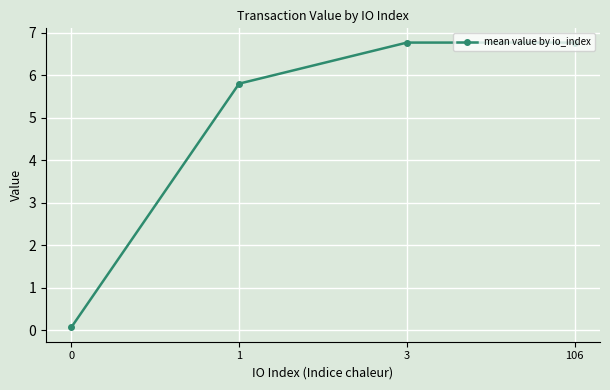

Reading left to right, extract all data points from this chart.

0.1	5.8	6.8	6.8